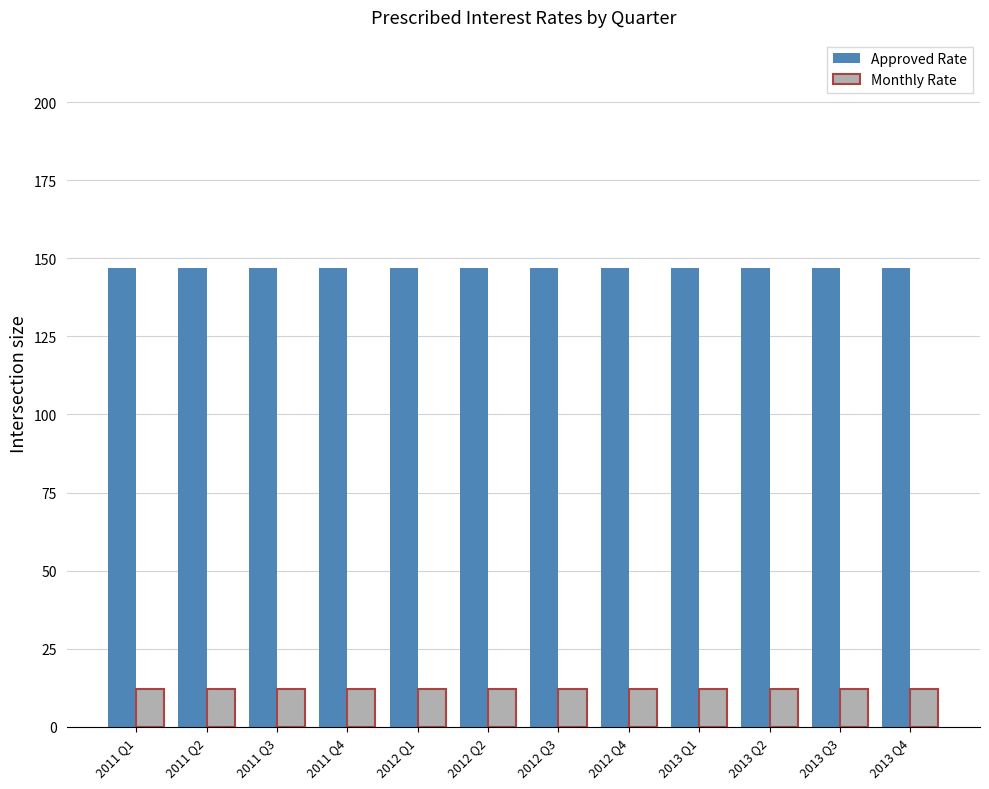

What is the label of the 6th bar from the right?

2012 Q3